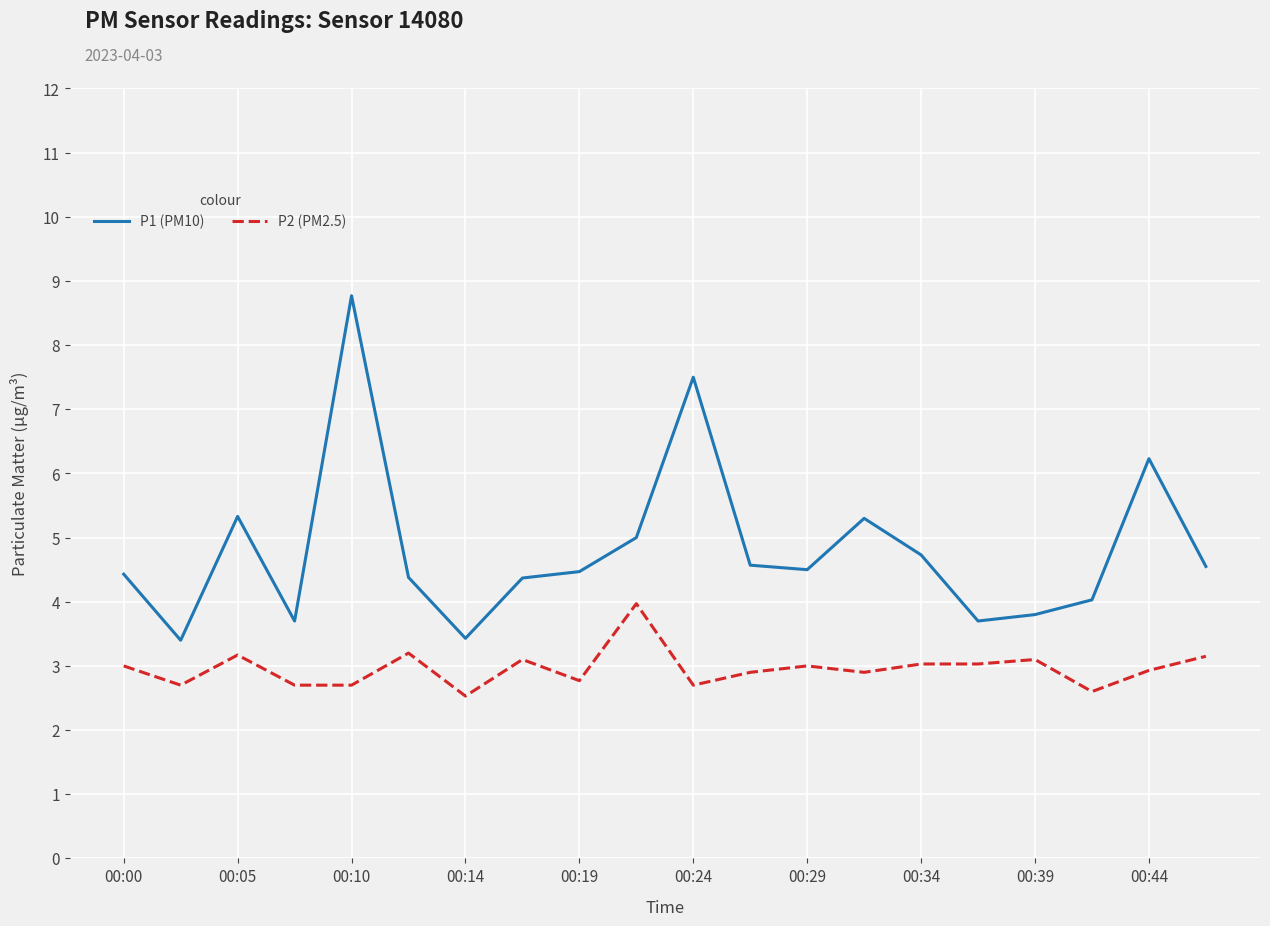

How many categories are shown in the chart?

20